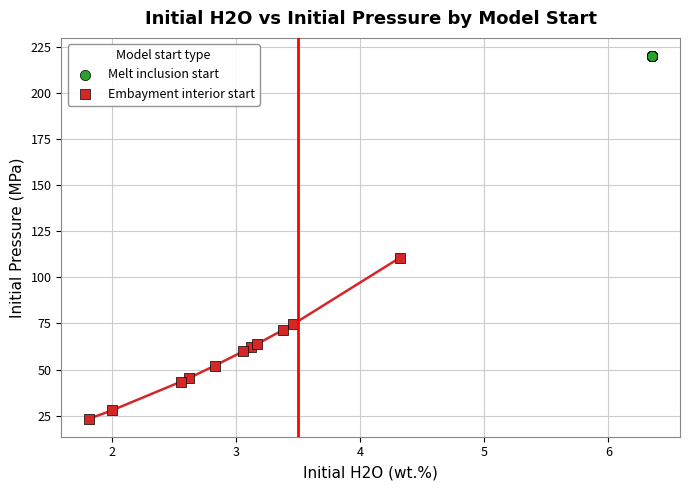

Which series contains the highest Y value?

Melt inclusion start